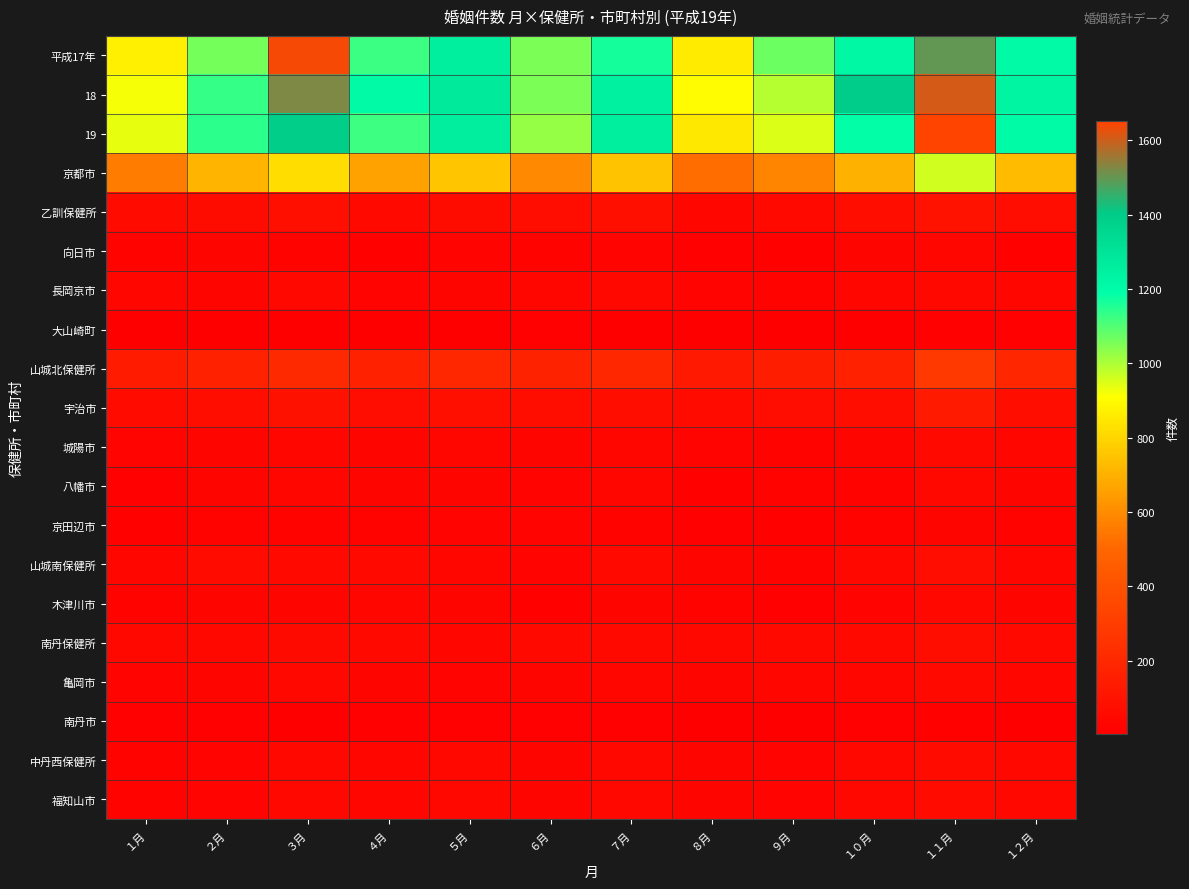

Reading left to right, extract all data points from this chart.

平成17年: １月=868	２月=1062	３月=1642	４月=1124	５月=1253	６月=1056	７月=1167	８月=858	９月=1071	１０月=1219	１１月=1500	１２月=1210
18: １月=920	２月=1132	３月=1526	４月=1210	５月=1275	６月=1053	７月=1240	８月=899	９月=990	１０月=1397	１１月=1607	１２月=1228
19: １月=937	２月=1142	３月=1394	４月=1121	５月=1260	６月=1026	７月=1255	８月=850	９月=949	１０月=1186	１１月=1652	１２月=1206
京都市: １月=560	２月=709	３月=818	４月=663	５月=757	６月=594	７月=748	８月=518	９月=585	１０月=701	１１月=960	１２月=728
乙訓保健所: １月=60	２月=65	３月=81	４月=51	５月=66	６月=70	７月=79	８月=44	９月=53	１０月=76	１１月=95	１２月=68
向日市: １月=20	２月=29	３月=24	４月=18	５月=27	６月=23	７月=27	８月=13	９月=19	１０月=31	１１月=36	１２月=16
長岡京市: １月=37	２月=31	３月=48	４月=28	５月=32	６月=37	７月=45	８月=27	９月=25	１０月=38	１１月=46	１２月=41
大山崎町: １月=3	２月=5	３月=9	４月=5	５月=7	６月=10	７月=7	８月=4	９月=9	１０月=7	１１月=13	１２月=11
山城北保健所: １月=137	２月=166	３月=208	４月=166	５月=197	６月=171	７月=197	８月=126	９月=146	１０月=167	１１月=286	１２月=192
宇治市: １月=62	２月=76	３月=93	４月=70	５月=83	６月=75	７月=76	８月=59	９月=69	１０月=74	１１月=135	１２月=75
城陽市: １月=28	２月=34	３月=41	４月=29	５月=36	６月=30	７月=38	８月=27	９月=22	１０月=34	１１月=54	１２月=40
八幡市: １月=14	２月=29	３月=39	４月=29	５月=29	６月=28	７月=37	８月=18	９月=24	１０月=25	１１月=47	１２月=35
京田辺市: １月=16	２月=20	３月=21	４月=22	５月=28	６月=27	７月=23	８月=15	９月=18	１０月=23	１１月=30	１２月=21
山城南保健所: １月=38	２月=58	３月=54	４月=52	５月=44	６月=27	７月=51	８月=34	９月=25	１０月=47	１１月=68	１２月=42
木津川市: １月=22	２月=35	３月=30	４月=41	５月=30	６月=16	７月=34	８月=25	９月=13	１０月=26	１１月=47	１２月=30
南丹保健所: １月=46	２月=45	３月=55	４月=52	５月=44	６月=51	７月=49	８月=45	９月=50	１０月=51	１１月=76	１２月=51
亀岡市: １月=28	２月=29	３月=46	４月=31	５月=26	６月=35	７月=36	８月=34	９月=40	１０月=37	１１月=54	１２月=37
南丹市: １月=12	２月=14	３月=7	４月=15	５月=10	６月=13	７月=10	８月=7	９月=8	１０月=12	１１月=17	１２月=9
中丹西保健所: １月=25	２月=28	３月=45	４月=38	５月=47	６月=32	７月=45	８月=29	９月=26	１０月=47	１１月=61	１２月=48
福知山市: １月=25	２月=28	３月=45	４月=38	５月=47	６月=32	７月=45	８月=29	９月=26	１０月=47	１１月=61	１２月=48